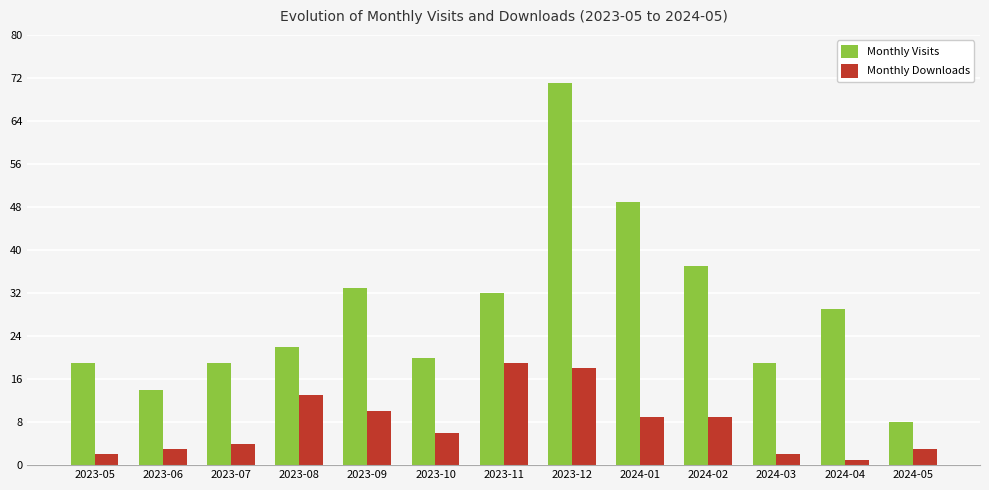

Between 2023-11 and 2024-02, which series saw the biggest shift?

Monthly Downloads